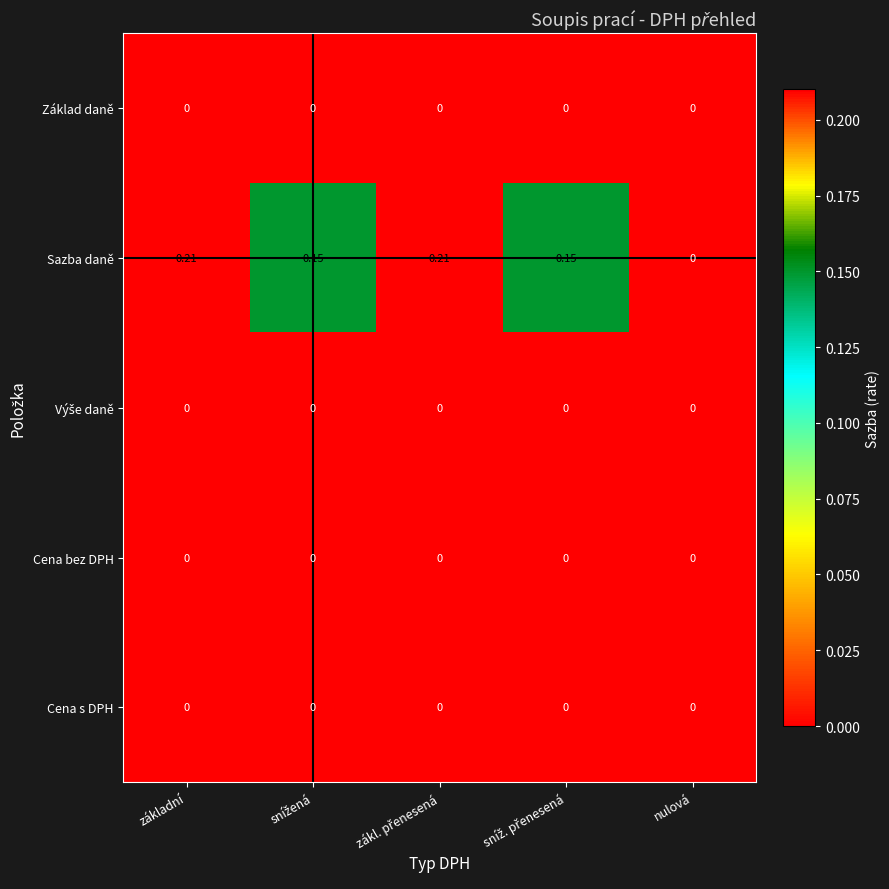

Which series has the largest total across all categories?

Sazba daně